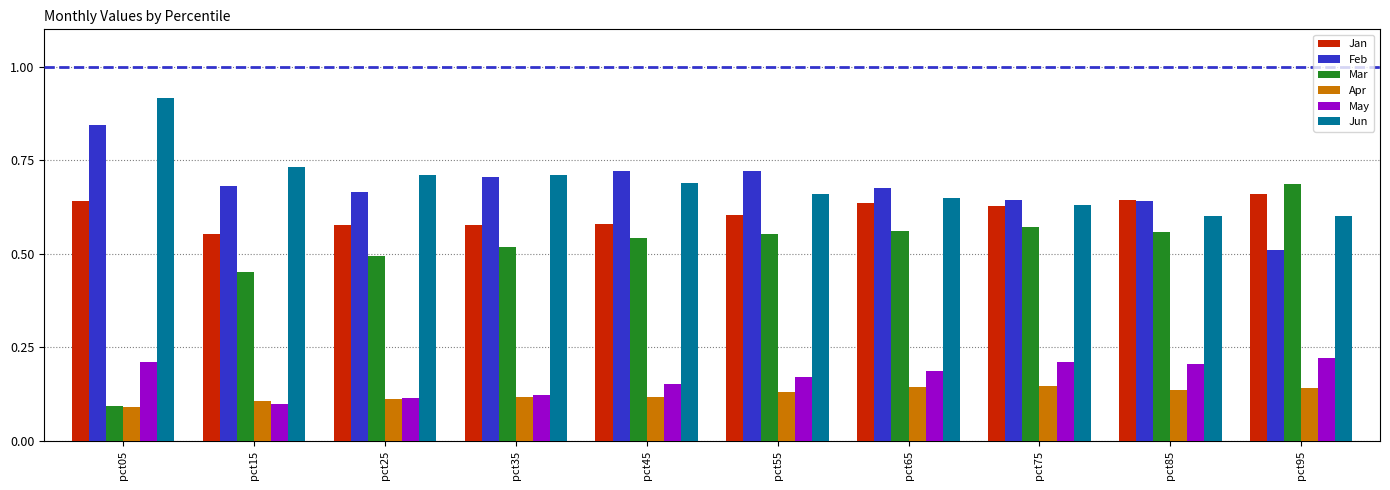

The value of Feb at pct85 is 0.4. True or false?

False